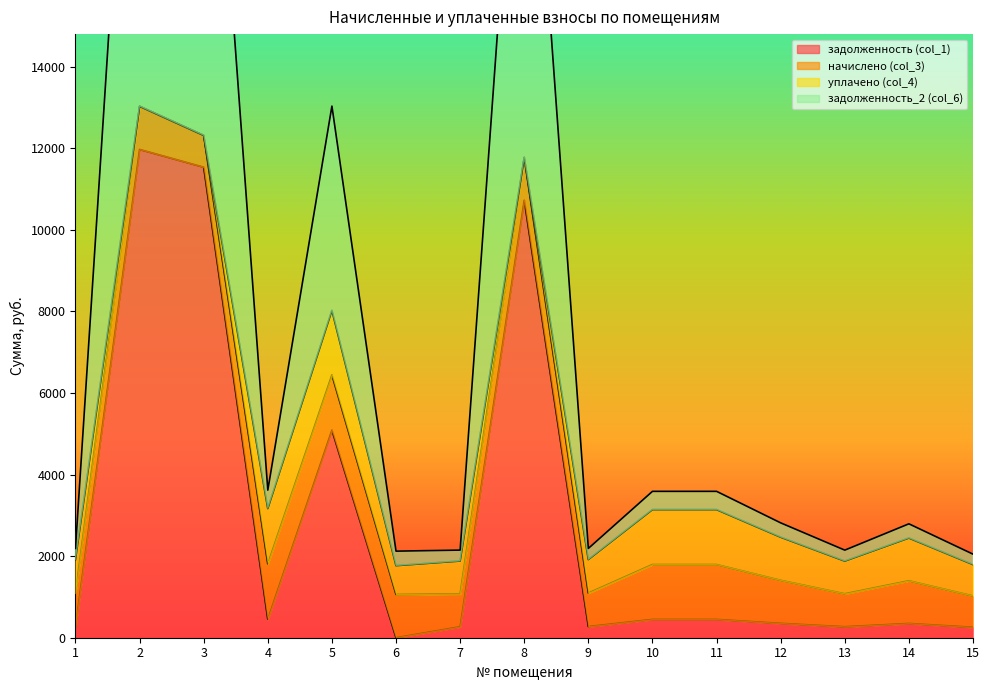

What value does the задолженность (col_1) series have at 3?

11538.4